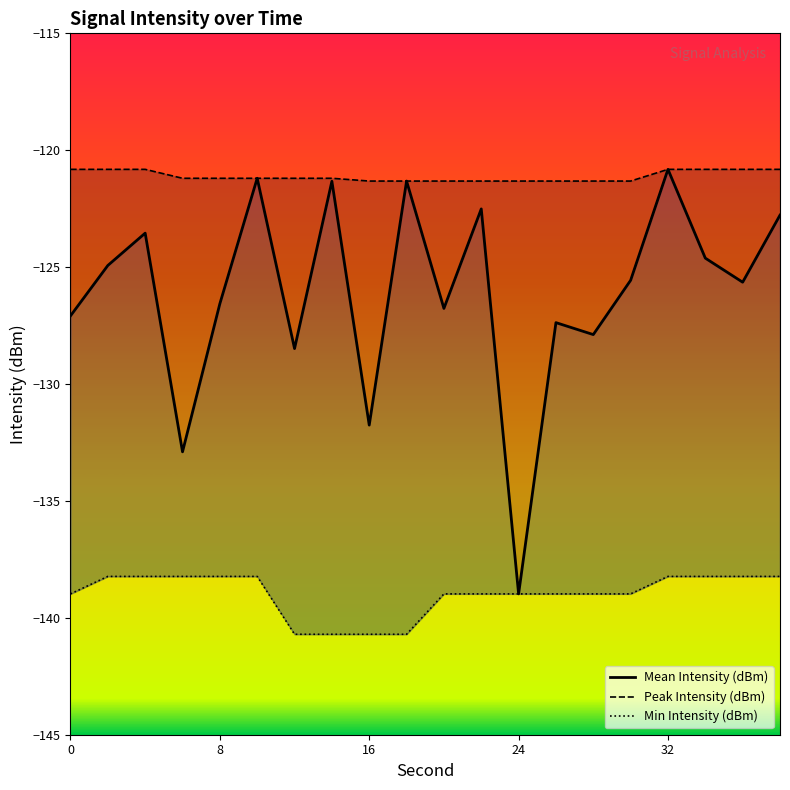

Does the chart have visible grid lines?

No